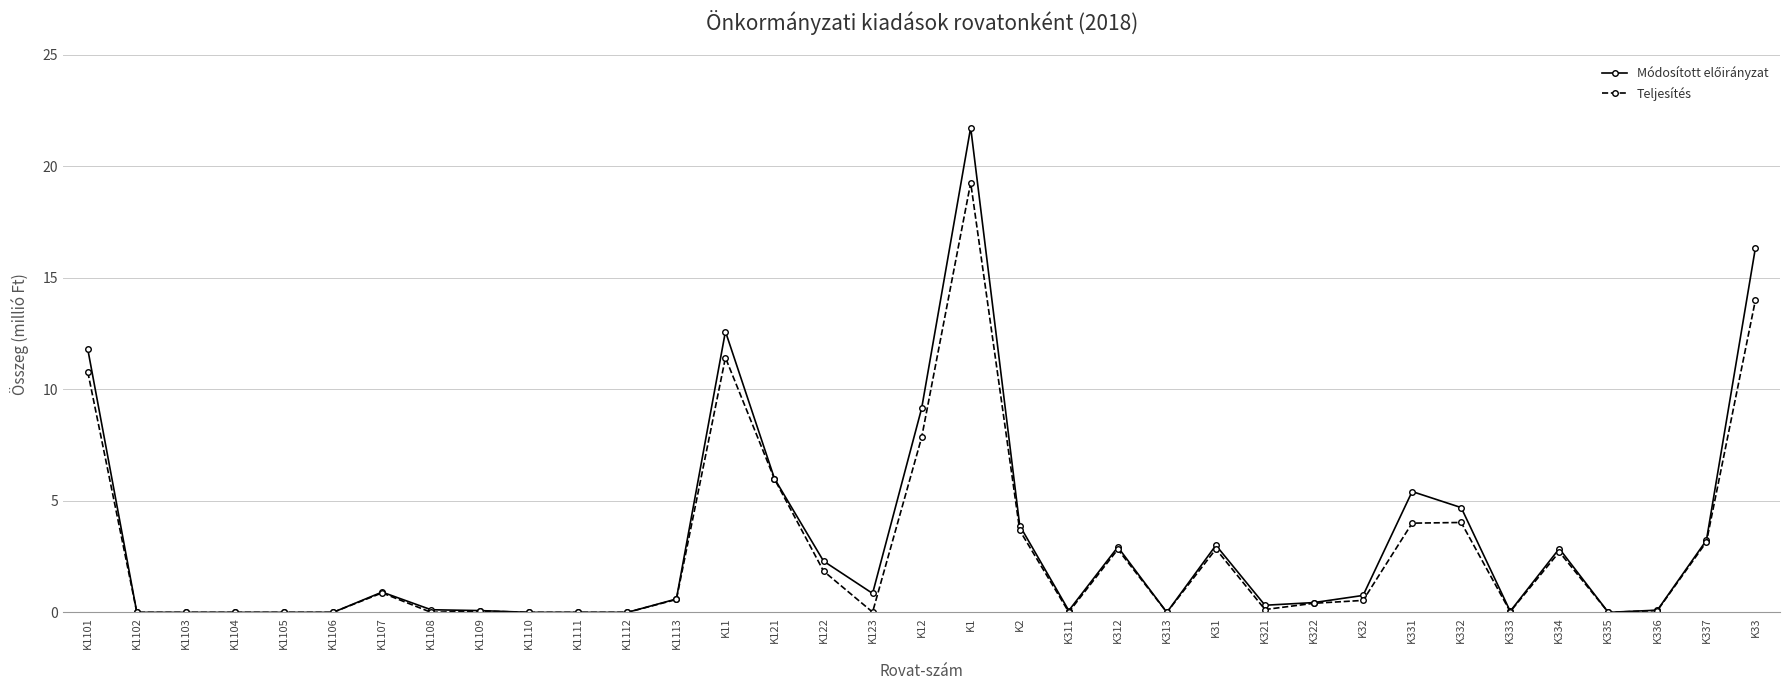

The Teljesítés series shows 4.5 at K31. True or false?

False